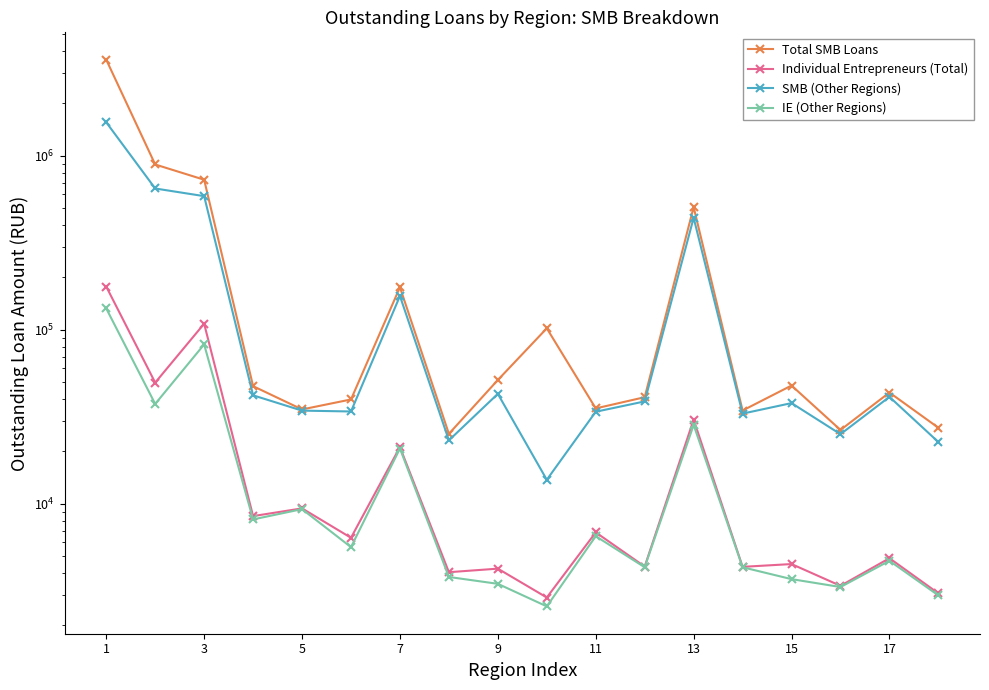

At which category does the chart reach its peak across all series?

1